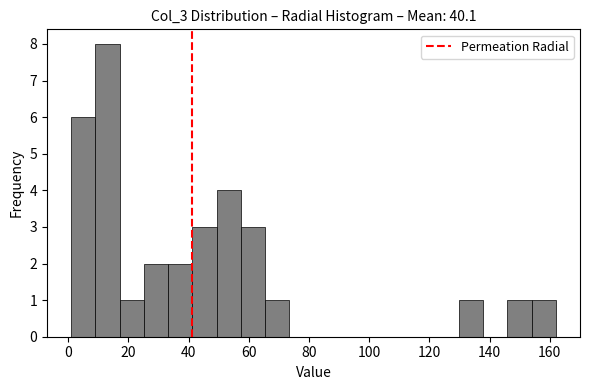

What is the height of the bar covering 130 to 138 on the x-axis? Neither the bar edges nor the heights are printed on the chart, so give them approximately, as read against the axes.

1